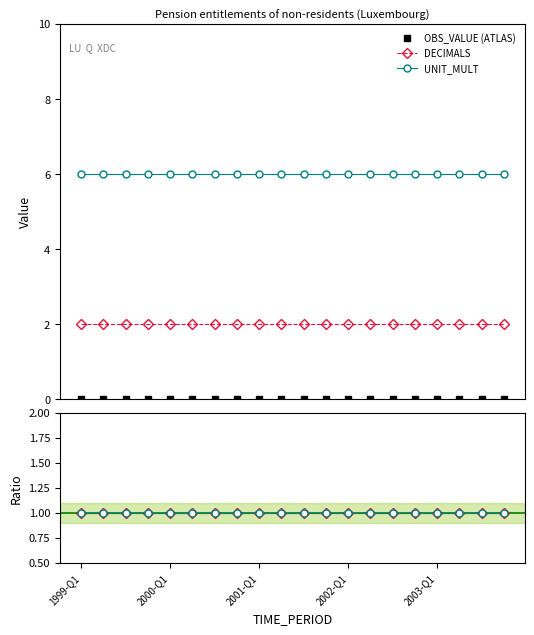

What is the difference between the highest and lowest values at 10?

6